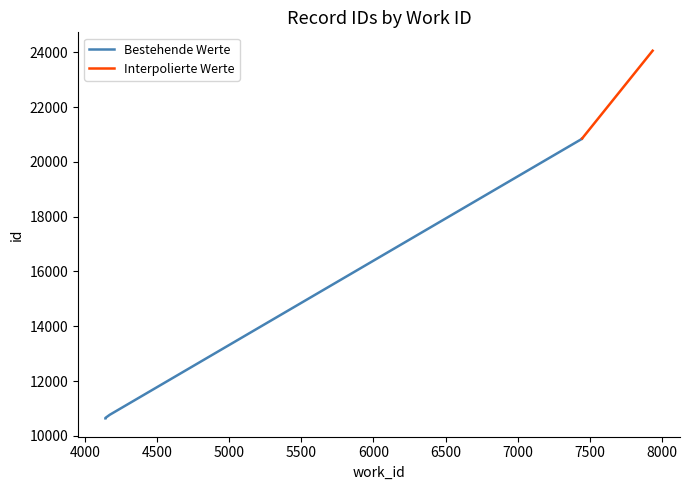

What is the value of the 6th point from the left?

20842